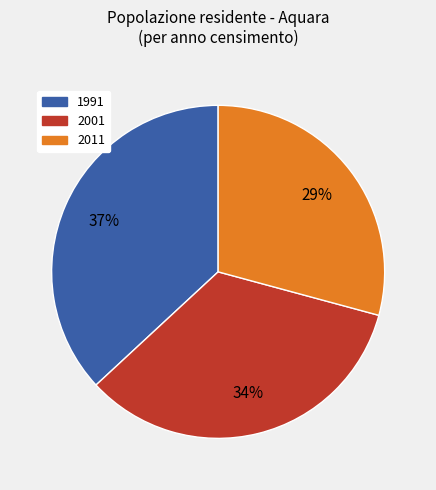

Which has a higher value, 2001 or 2011?

2001